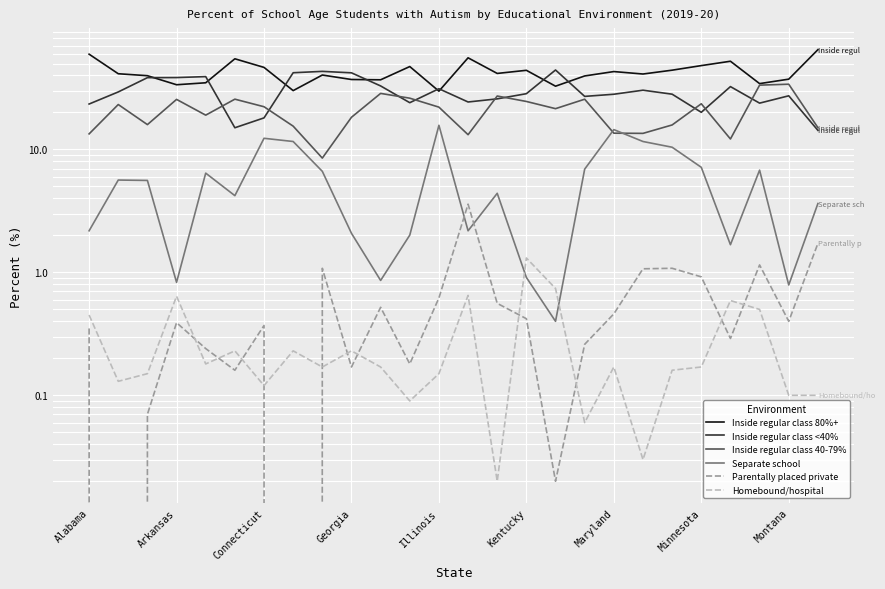

Which series has the largest total across all categories?

Inside regular class 80%+